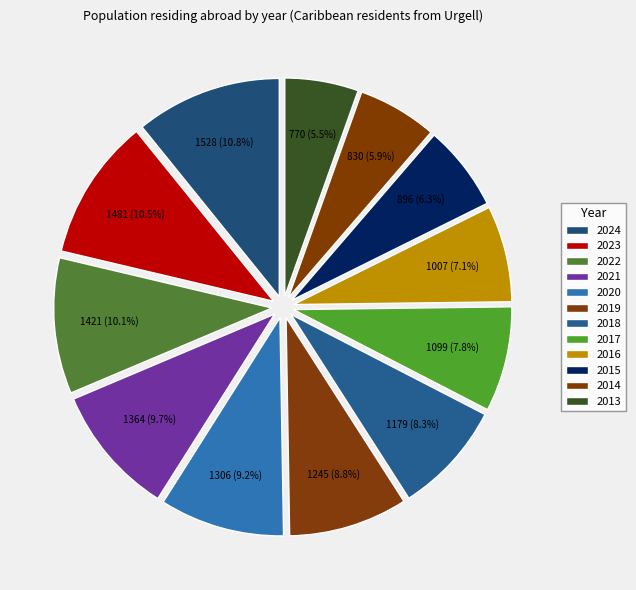

True or false: 2022 accounts for 1% of the total.

False